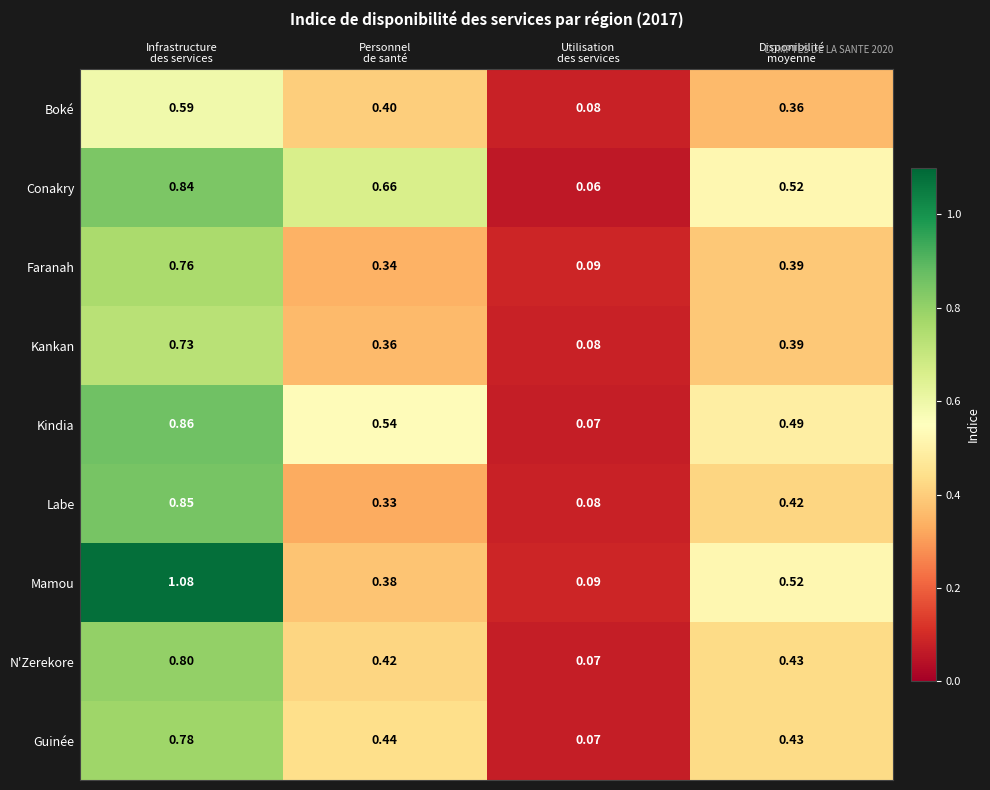

Which series has the largest range (max minus min)?

Mamou